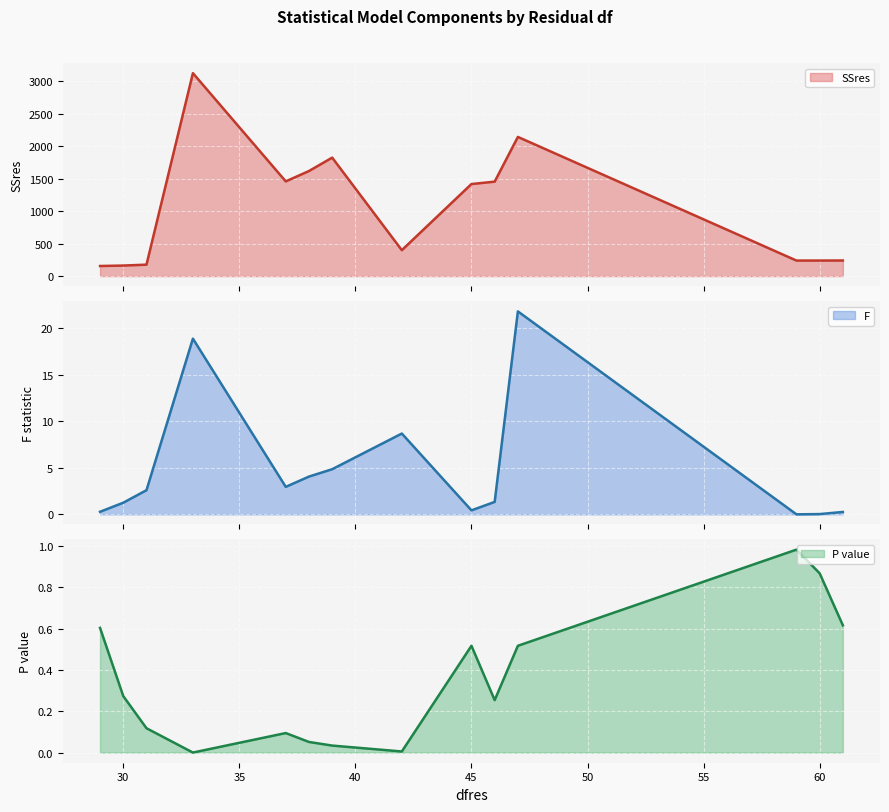

What is the minimum value for SSres?

155.4